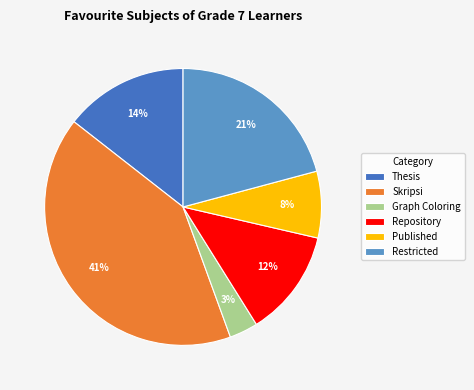

The Repository slice represents 12% of the pie. True or false?

True